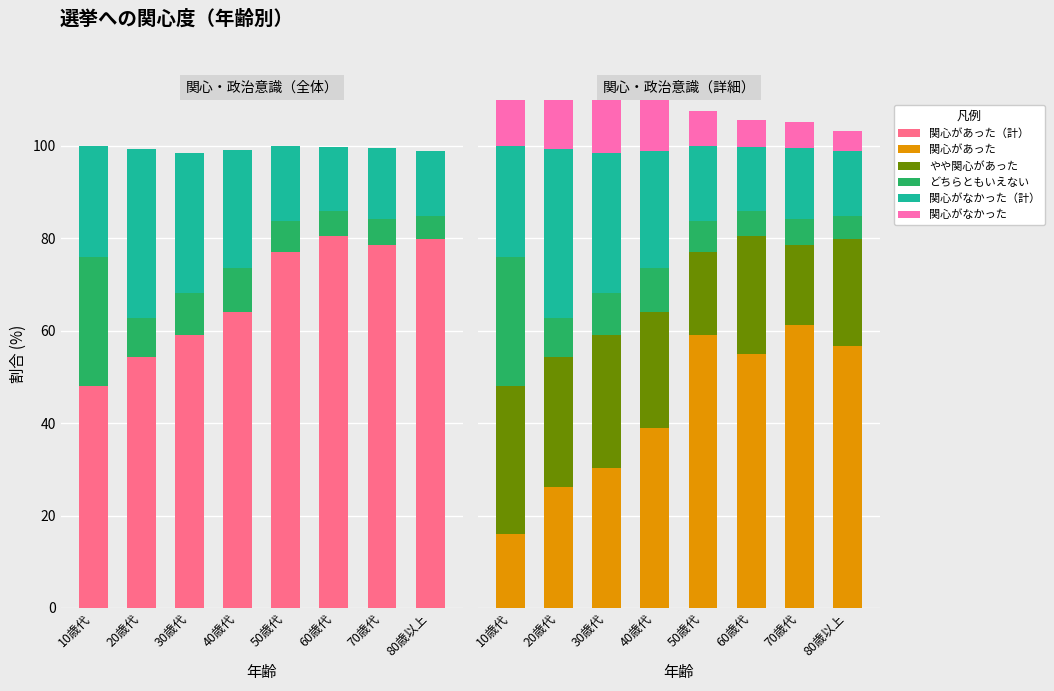

What is the sum of the やや関心があった values at 80歳以上 and 50歳代?

41.2